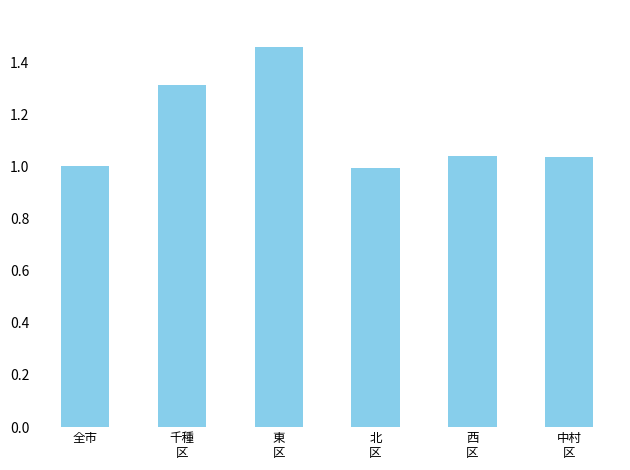

The value at 西
区 is 1.7. True or false?

False